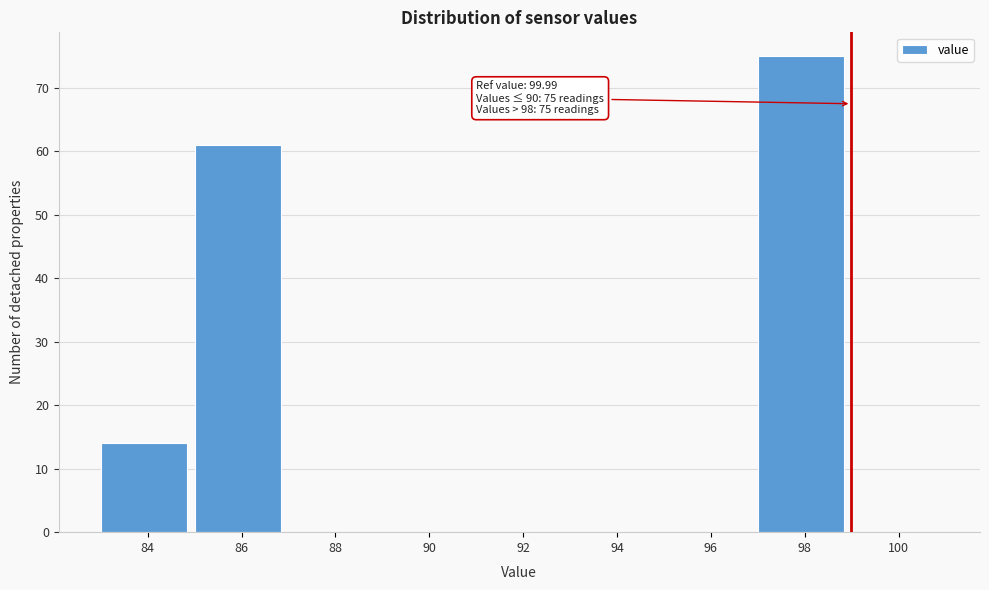

Reading left to right, list all the values displayed in this chart.

84=14	86=61	88=0	90=0	92=0	94=0	96=0	98=75	100=0